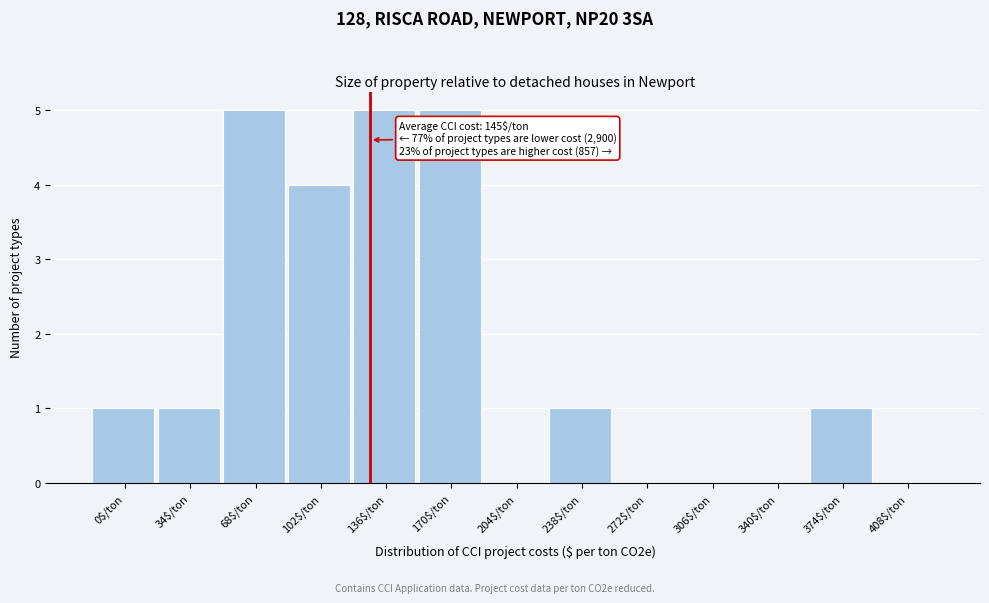

What is the greatest value displayed?

5